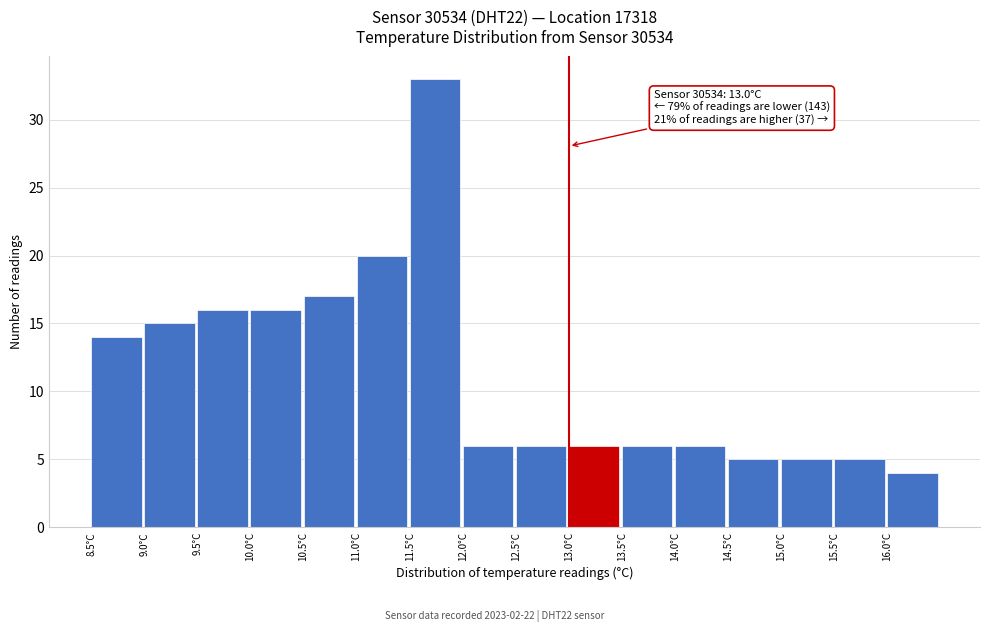

Which range on the x-axis has the tallest bar?

11.5 to 12.0